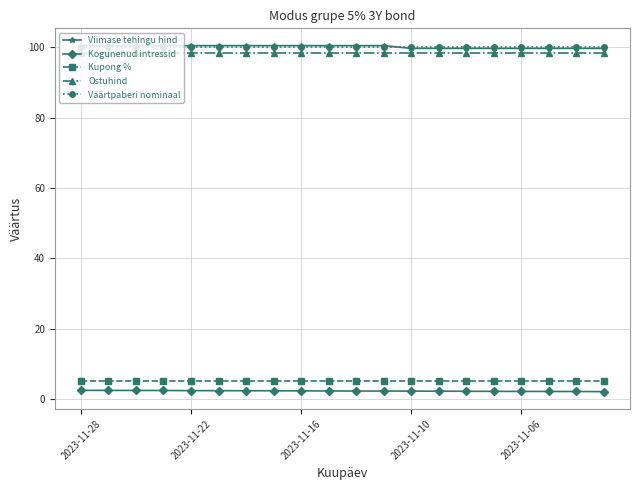

What is the value of the Viimase tehingu hind point at the 20th from the left?

99.7